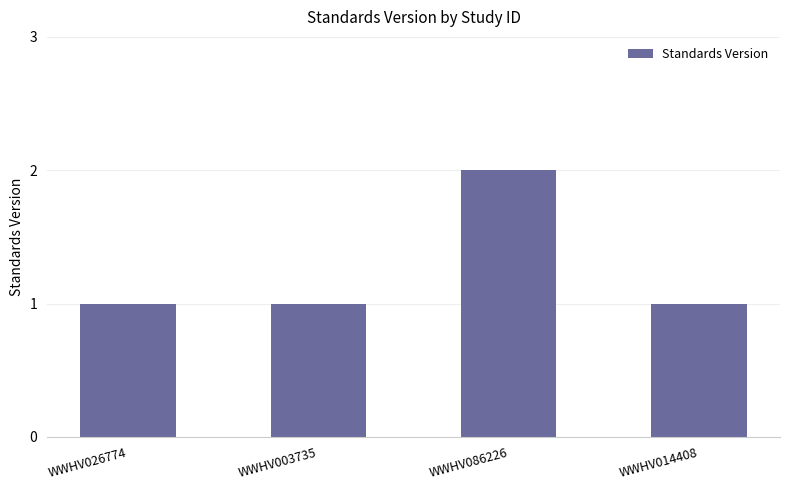

What position from the right is WWHV086226?

2